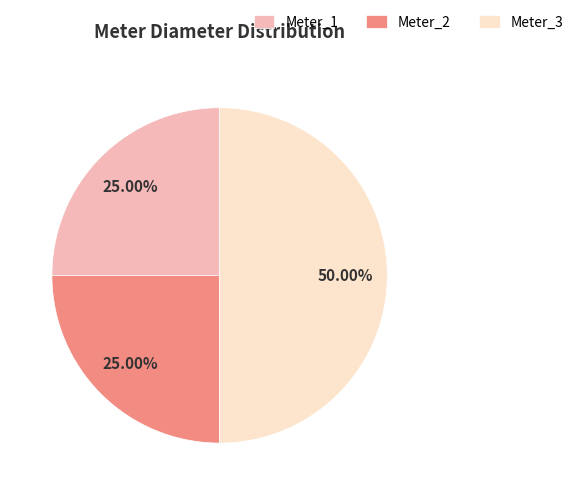

What is the ratio of the value at Meter_1 to the value at Meter_3?

0.5